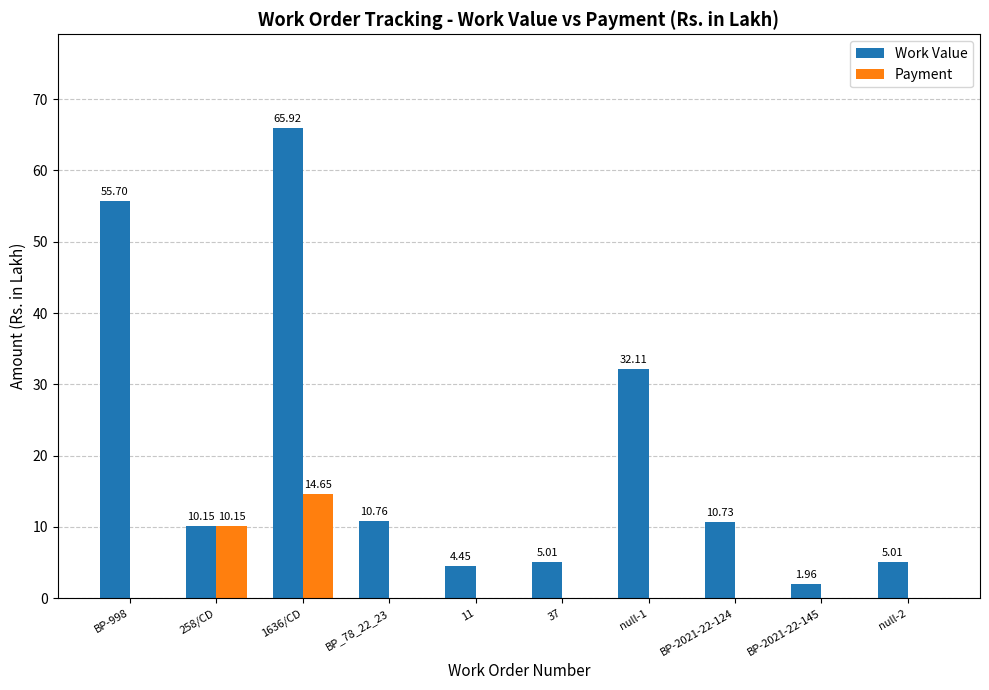

Which series has the largest total across all categories?

Work Value